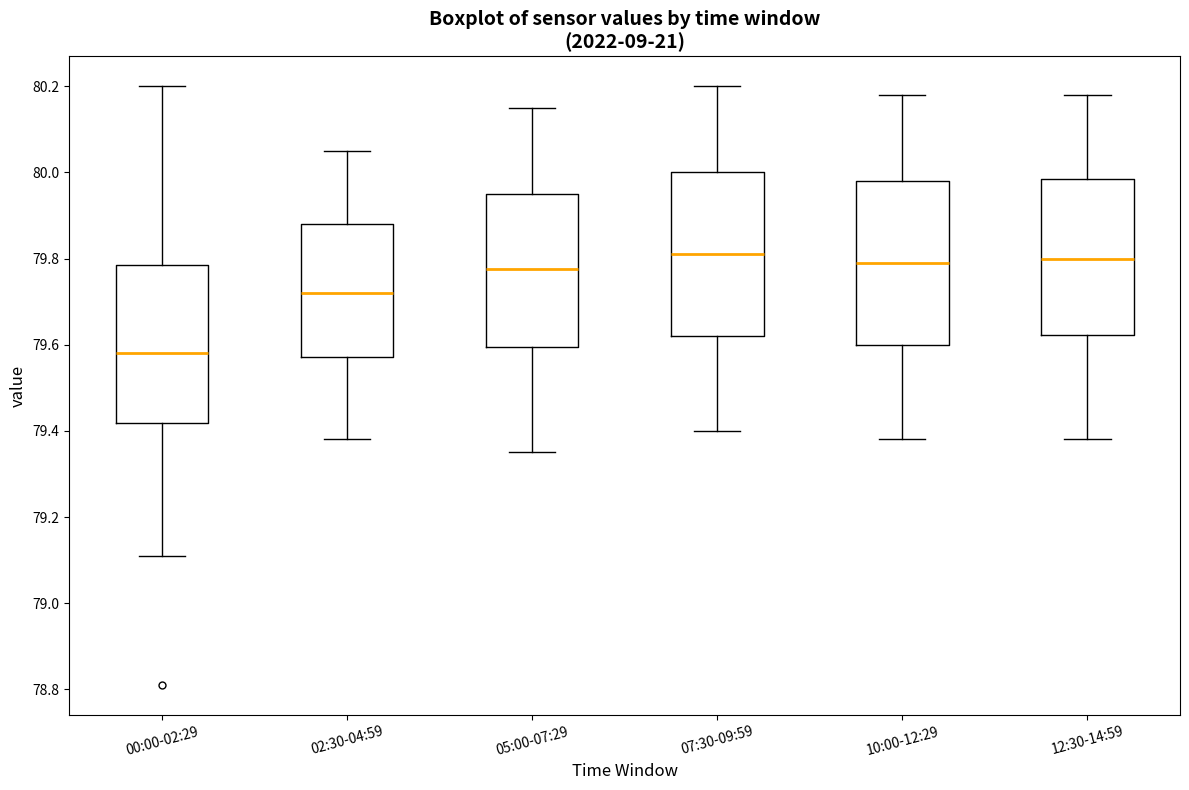

Reading left to right, transcribe this box plot: for each box, give where its median line is, the range the box spans, and where its two whiskers end, as read against the y-axis. The values are not printed on the chart, so give them approximately, as read against the axis.

00:00-02:29: median 79.58, box 79.42 to 79.78, whiskers 79.12 to 80.20
02:30-04:59: median 79.72, box 79.58 to 79.88, whiskers 79.38 to 80.06
05:00-07:29: median 79.78, box 79.60 to 79.96, whiskers 79.36 to 80.16
07:30-09:59: median 79.82, box 79.62 to 80.00, whiskers 79.40 to 80.20
10:00-12:29: median 79.80, box 79.60 to 79.98, whiskers 79.38 to 80.18
12:30-14:59: median 79.80, box 79.62 to 79.98, whiskers 79.38 to 80.18